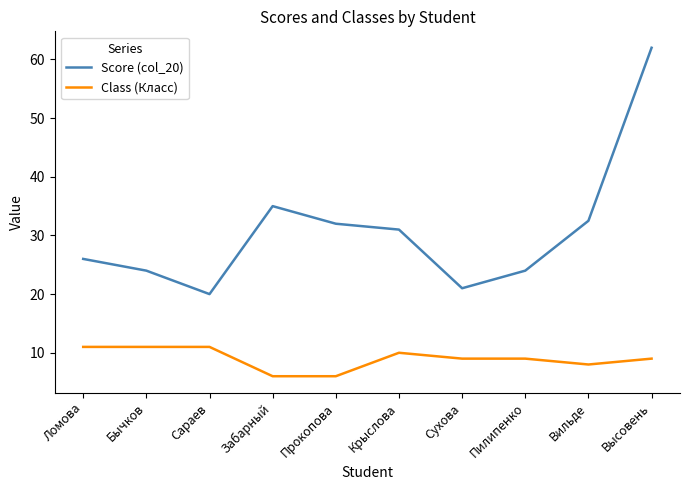

What value does the Class (Класс) series have at Сараев?

11.0